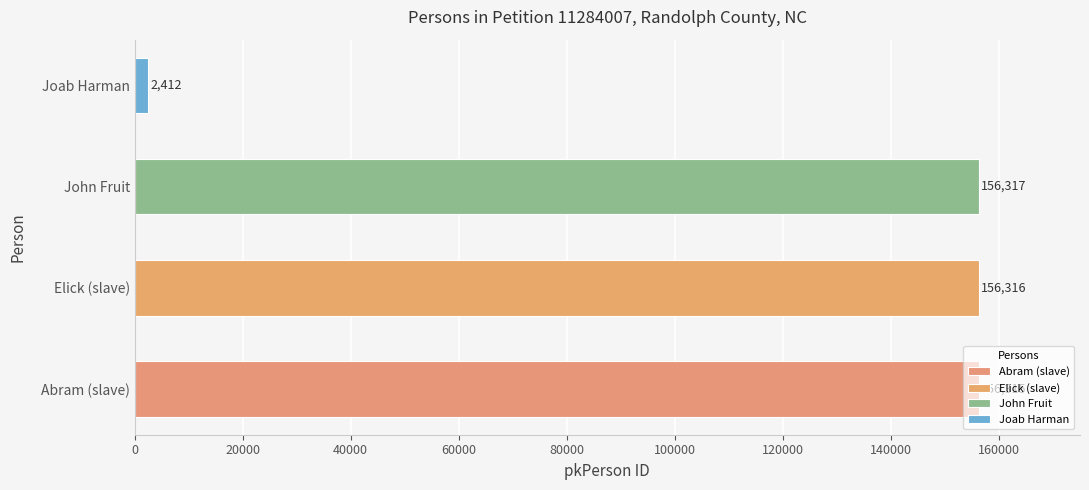

Rank the categories by value from lowest to highest.

Joab Harman, Abram (slave), Elick (slave), John Fruit